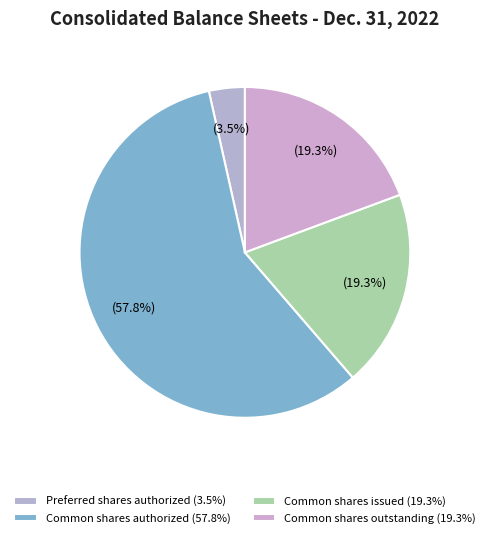

Which category has the biggest portion of the pie?

Common shares authorized (57.8%)